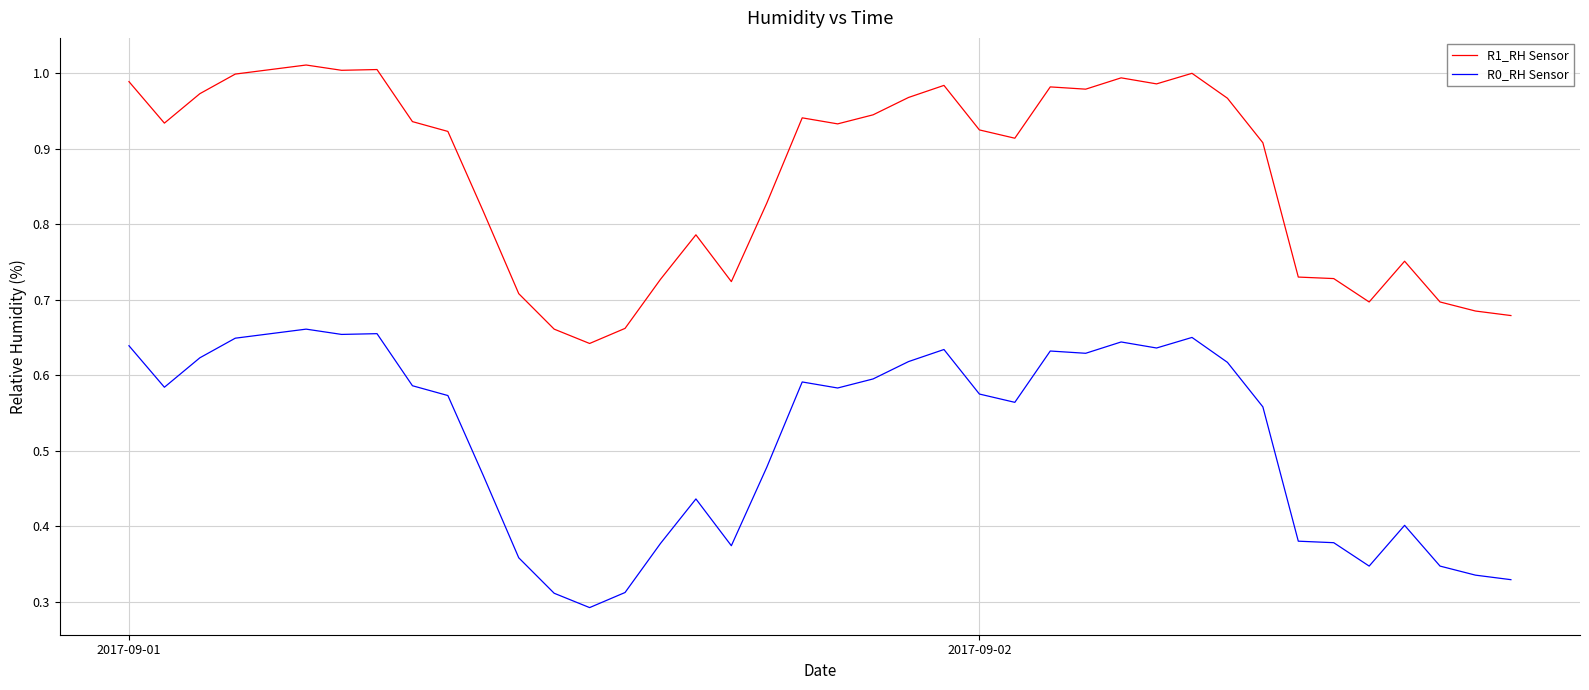

Which series has the largest total across all categories?

R1_RH Sensor